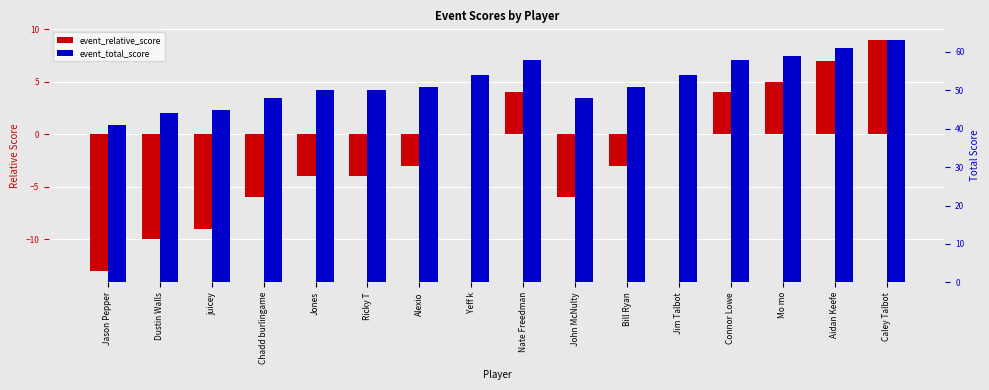

What is the average value of the event_relative_score series?

-2